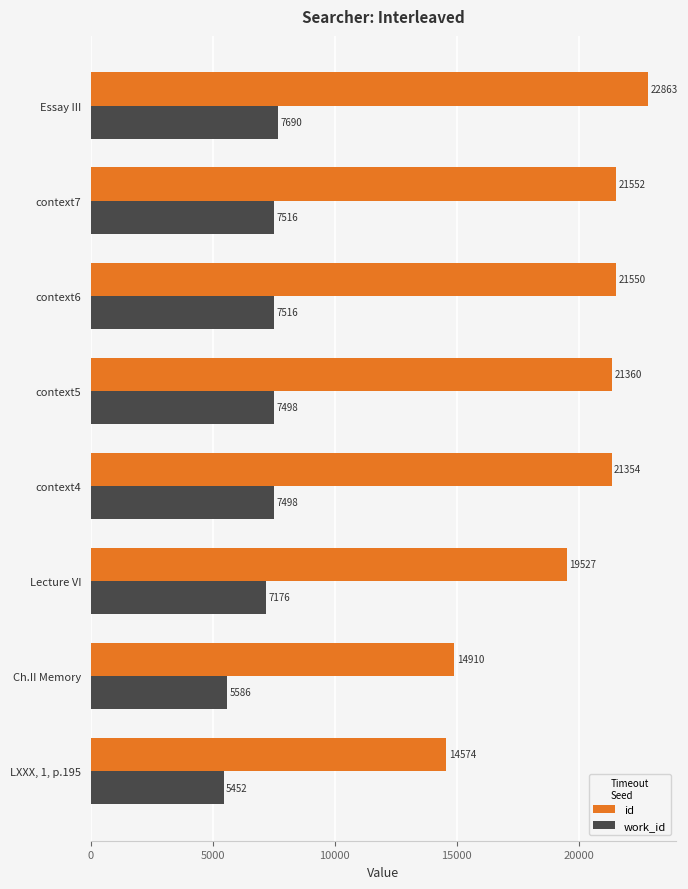

Is the value of work_id at Essay III greater than the value of id at LXXX, 1, p.195?

No